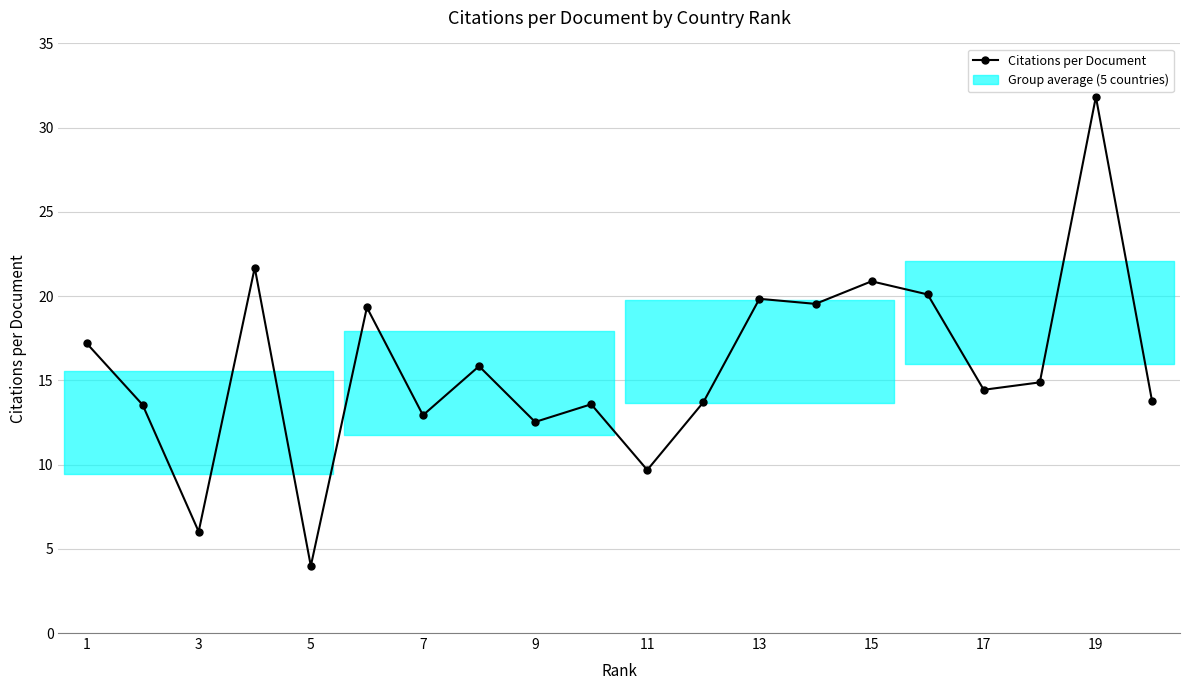

What is the difference between the maximum and minimum values?

27.8